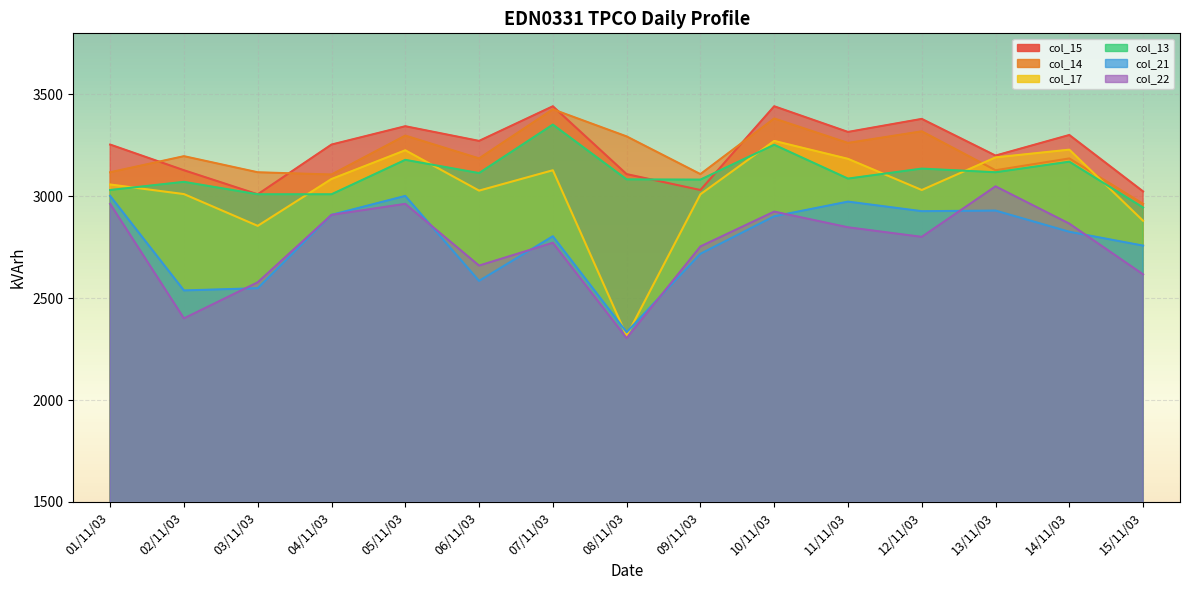

What is the difference between the highest and lowest values at 02/11/03?

796